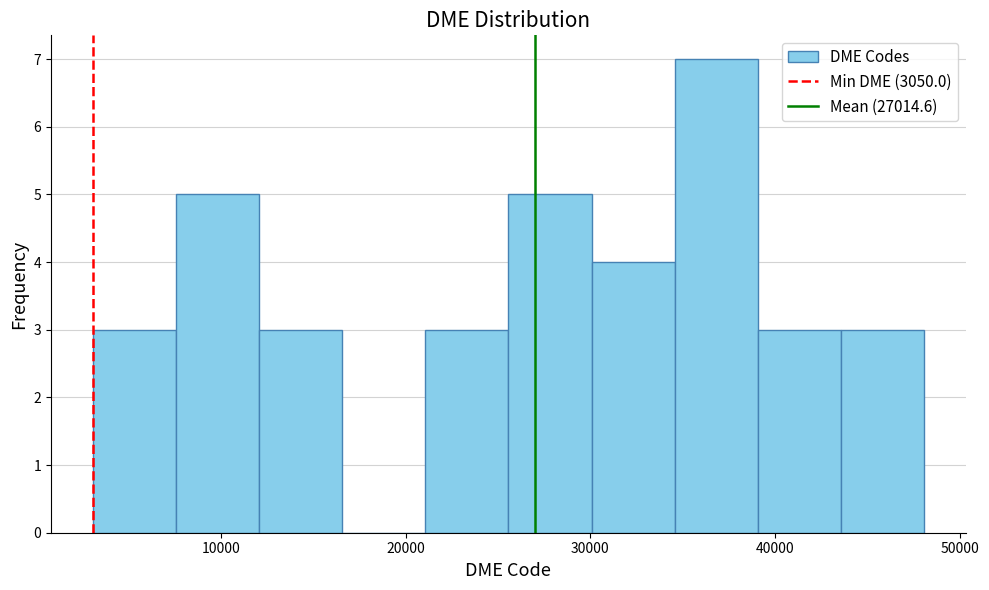

Reading left to right, list every bar in this chart as the range it spans on the x-axis followed by its height. Neither the bar edges nor the heights are printed on the chart, so give them approximately, as read against the axes.

3000 to 8000: 3
8000 to 12000: 5
12000 to 17000: 3
17000 to 21000: 0
21000 to 26000: 3
26000 to 30000: 5
30000 to 35000: 4
35000 to 39000: 7
39000 to 44000: 3
44000 to 48000: 3